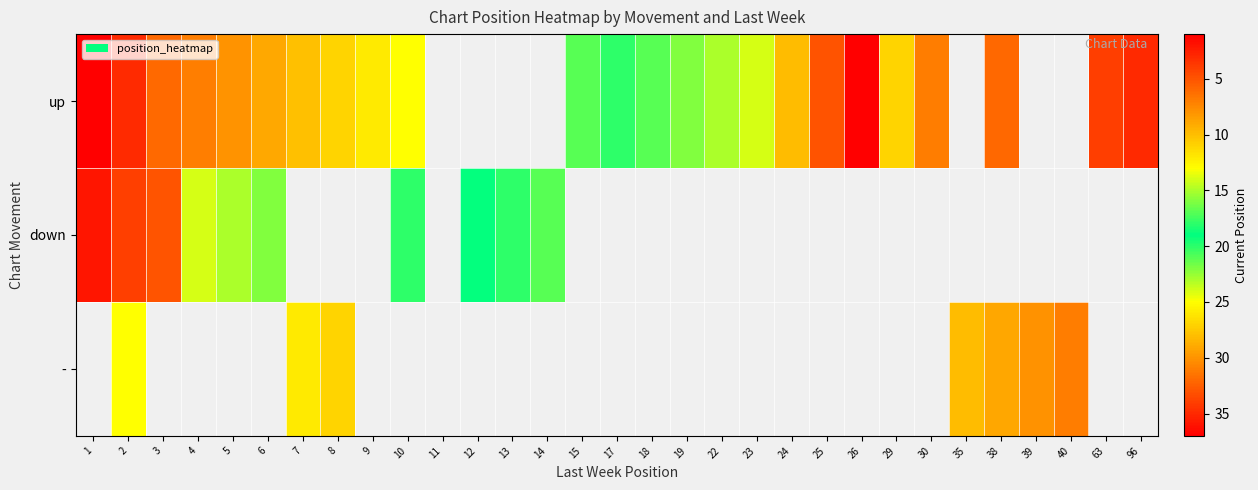

List the series in order of their overall mean, highest first.

up, down, -